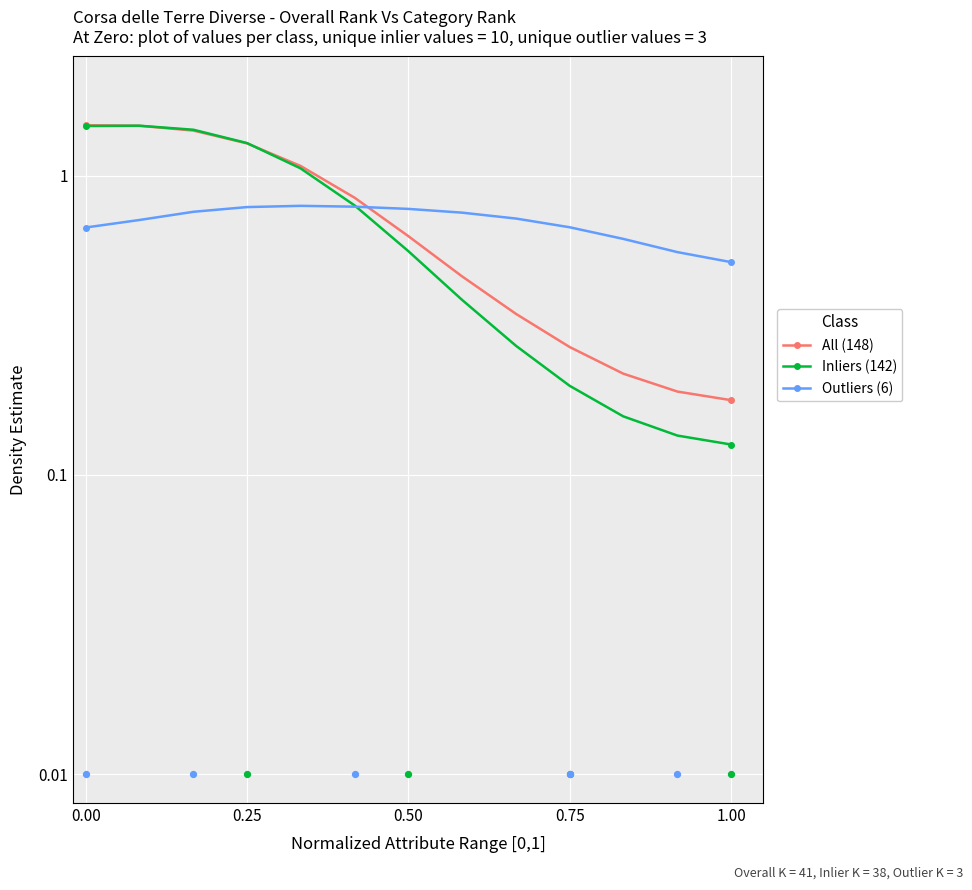

What are all the series names shown in the legend?

All (148), Inliers (142), Outliers (6)